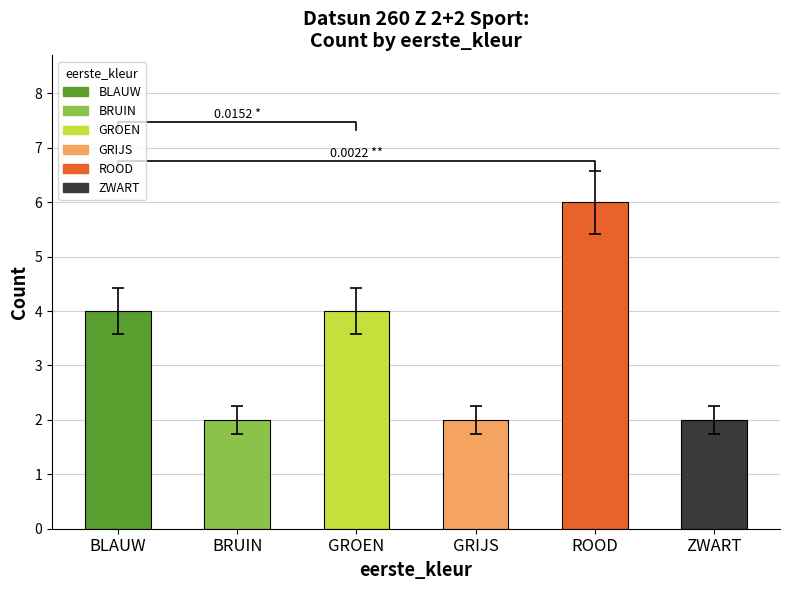

How many values are below 4?

3